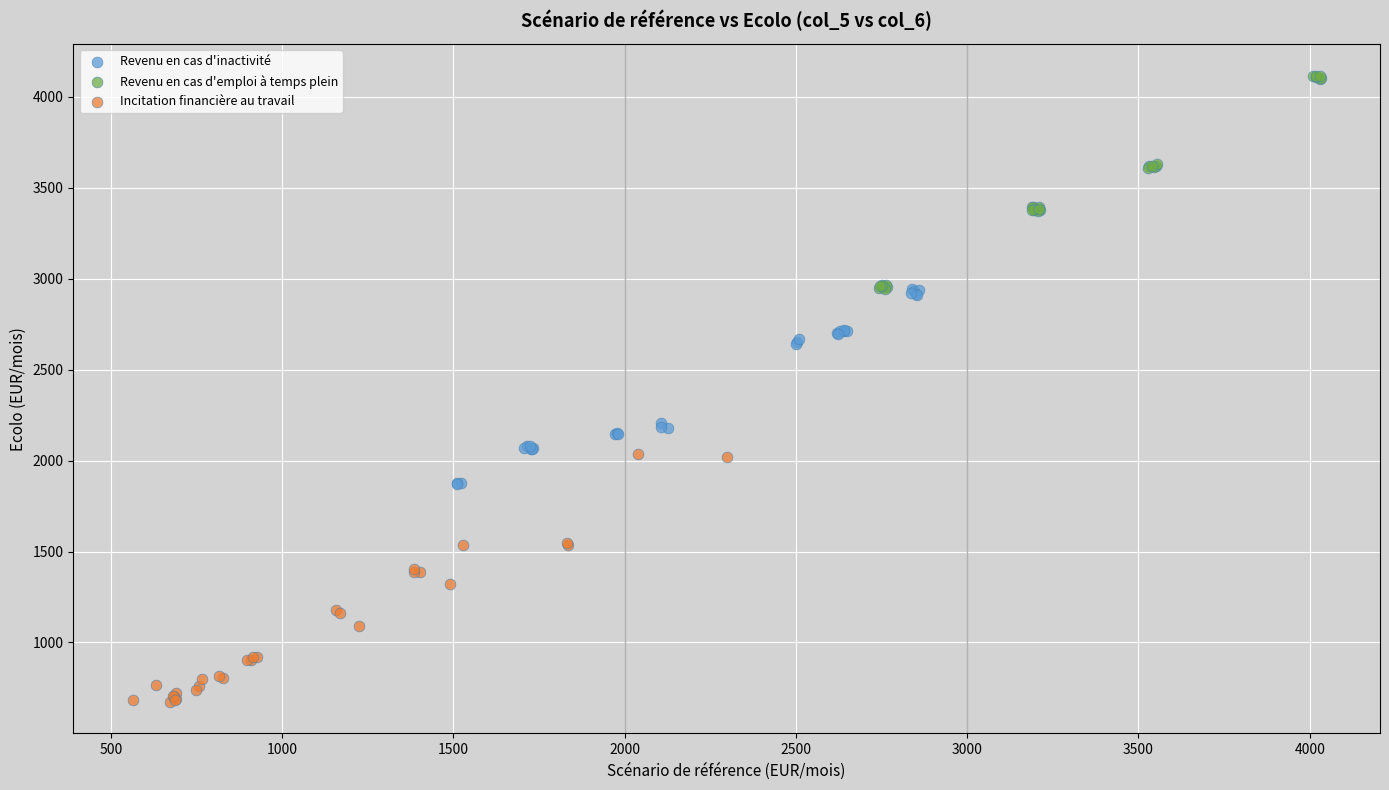

Which series reaches the minimum Y coordinate?

Incitation financière au travail